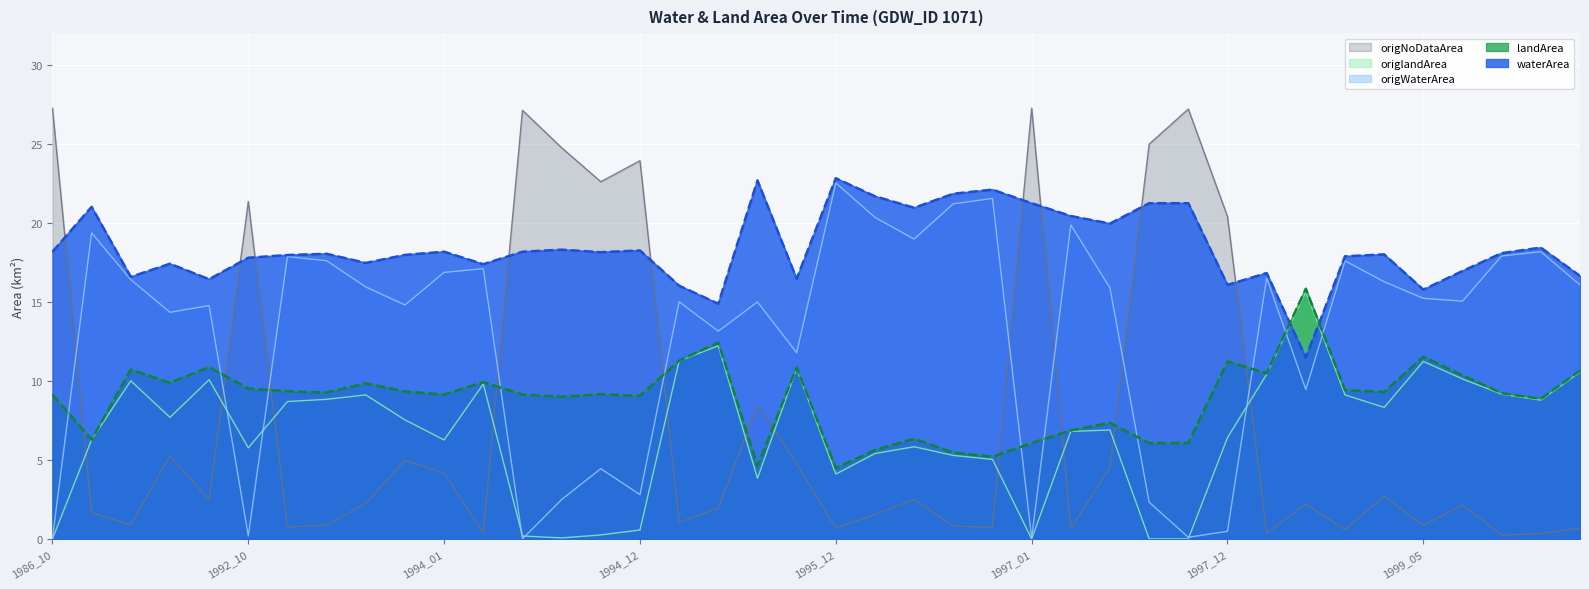

What is the value of the origlandArea point at the 38th from the left?

9.2